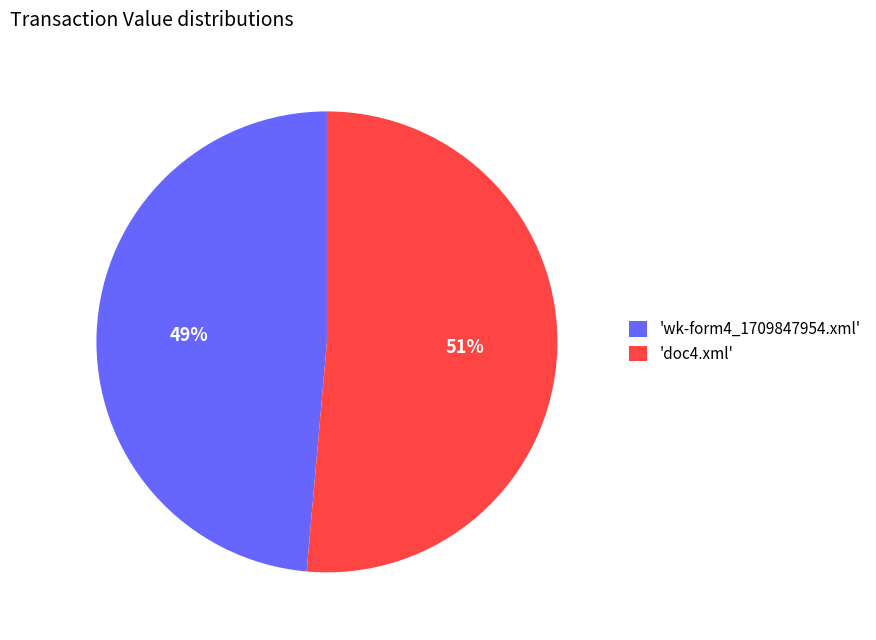

Is it true that 'doc4.xml' is 38% of the pie?

False